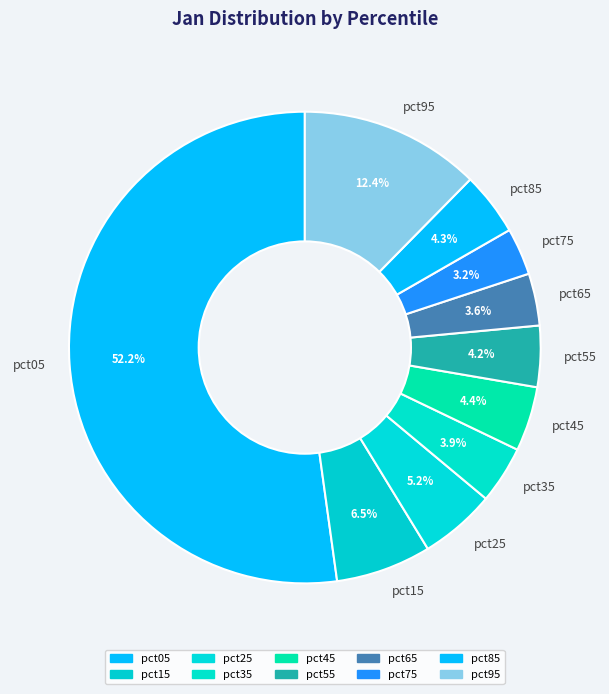

To the nearest percent, what portion does pct55 represent?

4%